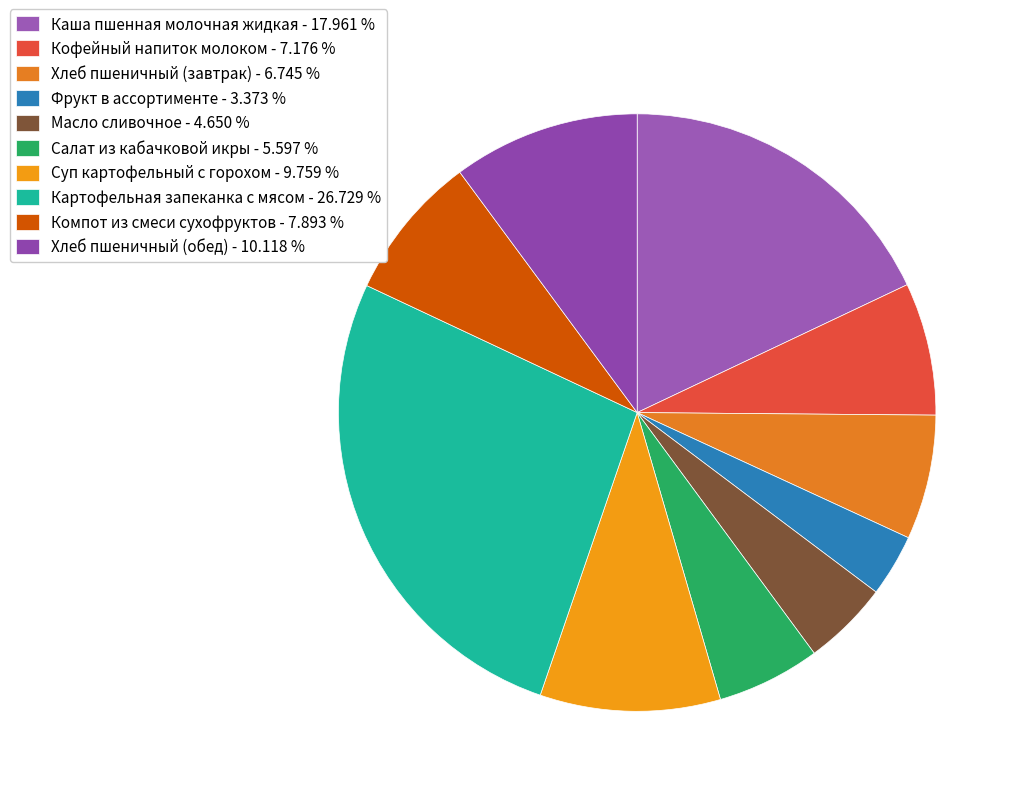

Do Каша пшенная молочная жидкая and Салат из кабачковой икры together represent more than half of the pie?

No